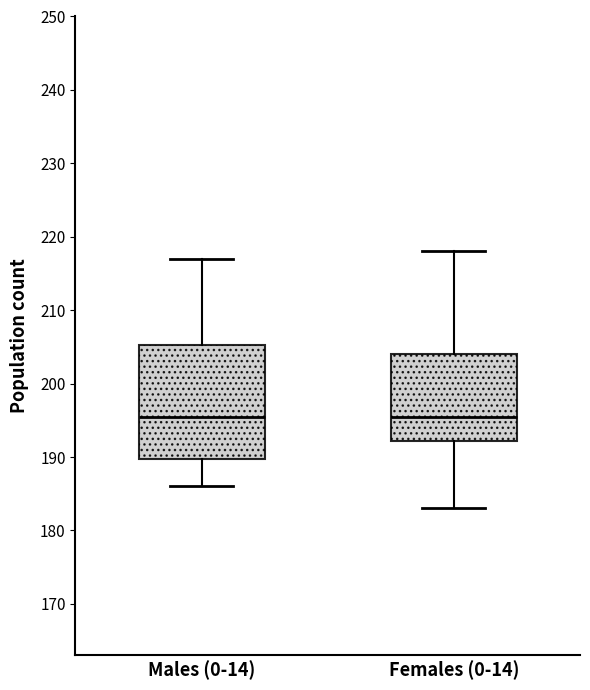

Which box is the tallest, from its lower edge to its upper edge?

Males (0-14)